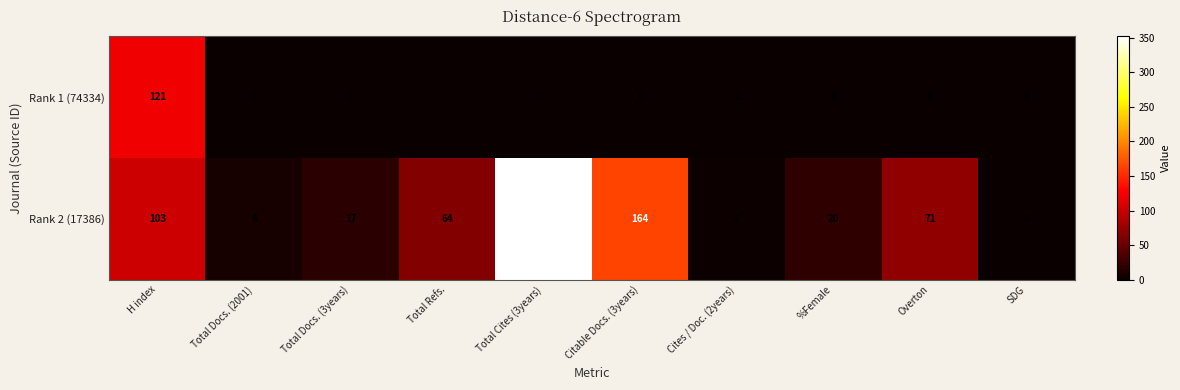

Between Overton and SDG, which series saw the biggest shift?

Rank 2 (17386)